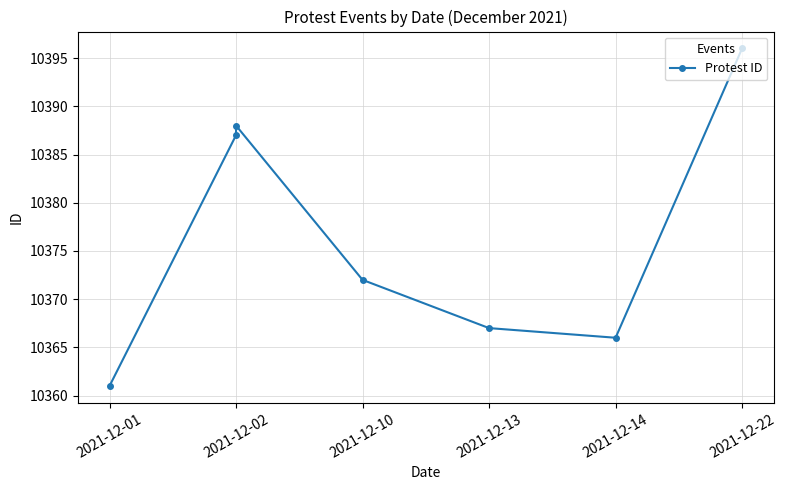

True or false: the data has more than 0 interior local peaks.

True